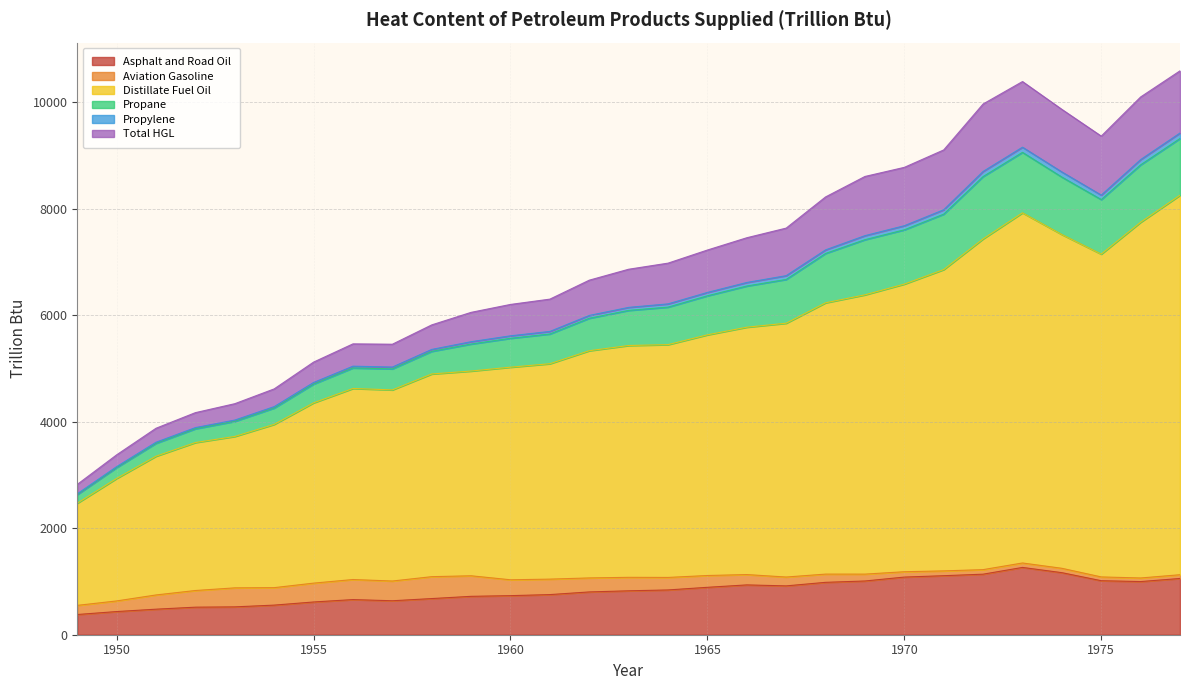

What is the value of the Distillate Fuel Oil point at the 12th from the left?

5023.4